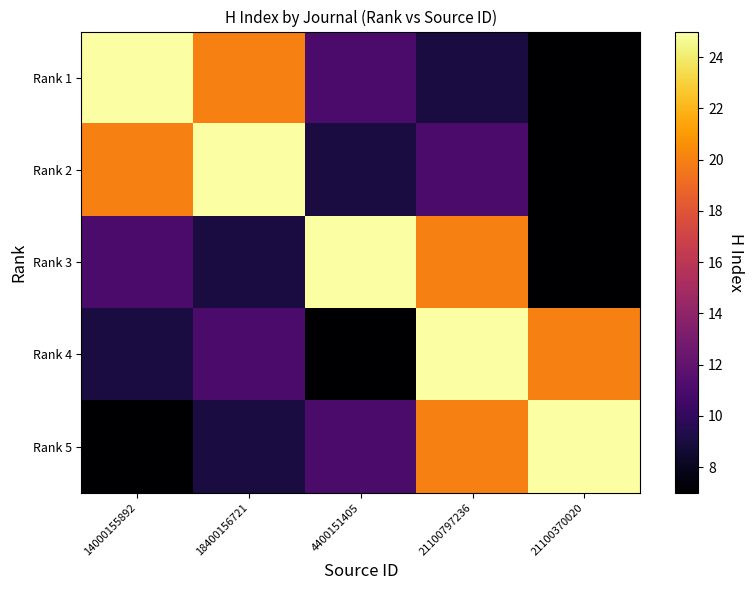

How many data points does each series have?

5